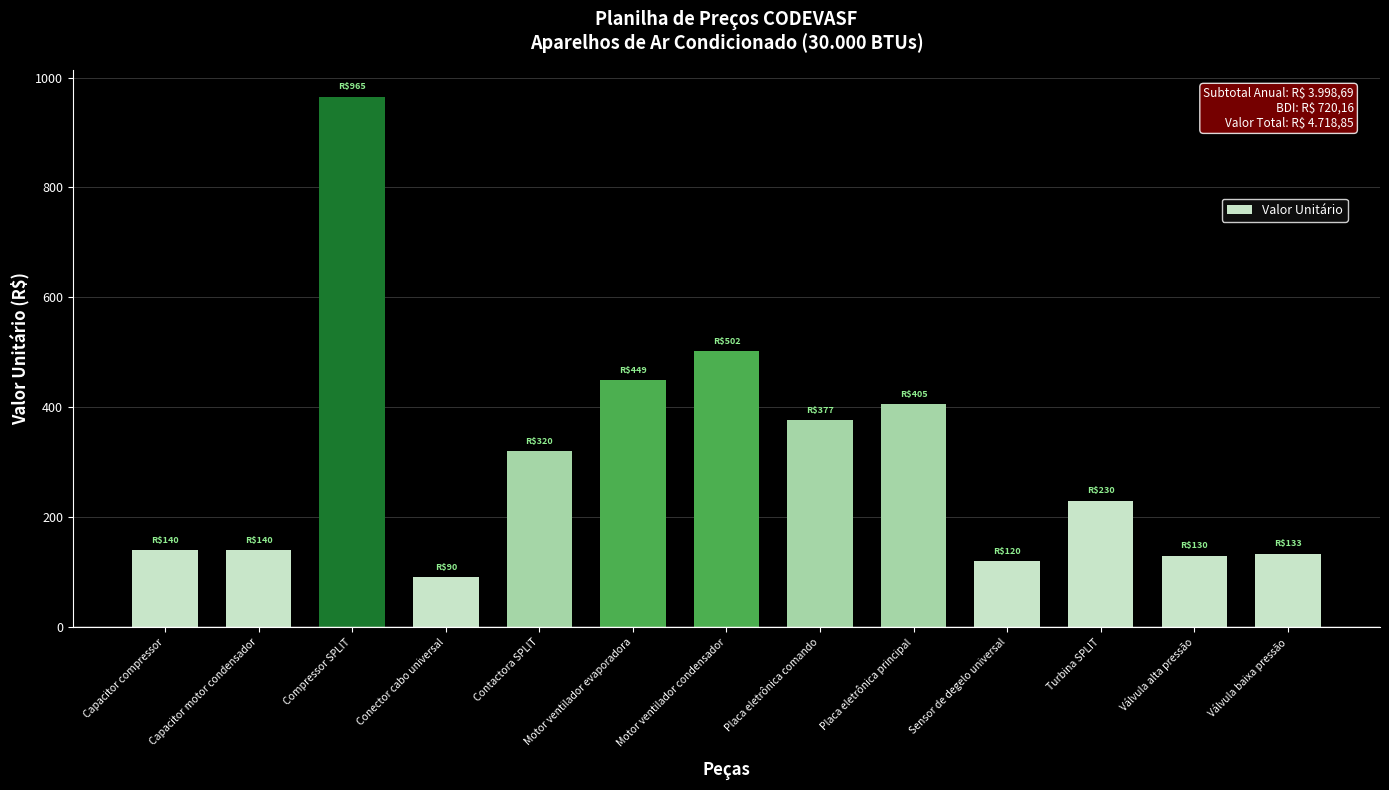

At which label is the value closest to 527?

Motor ventilador condensador